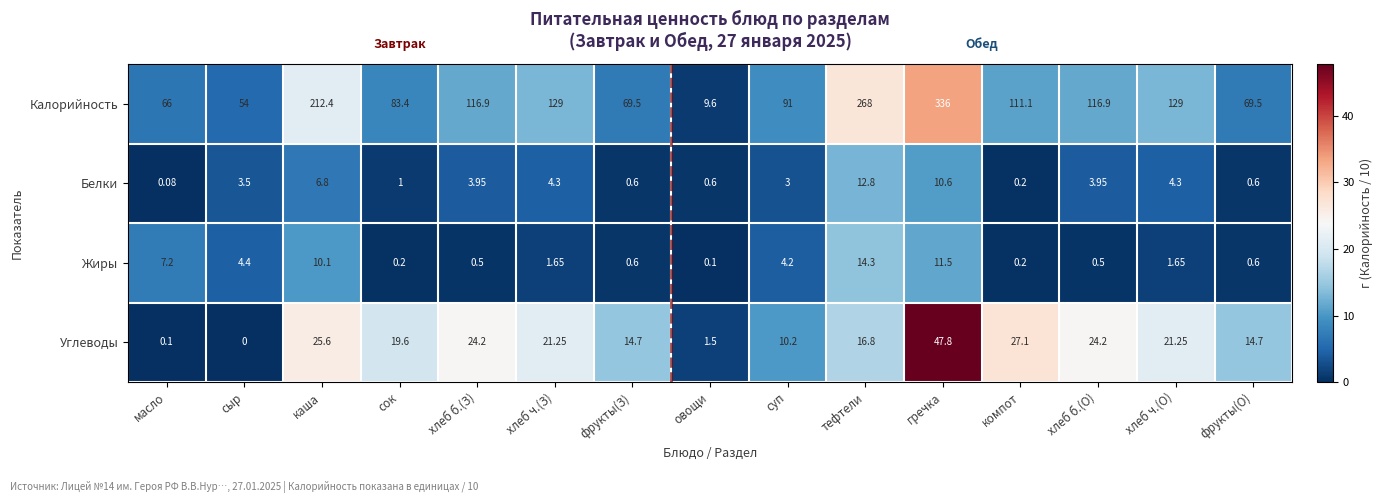

Which label corresponds to the largest value in the chart?

гречка